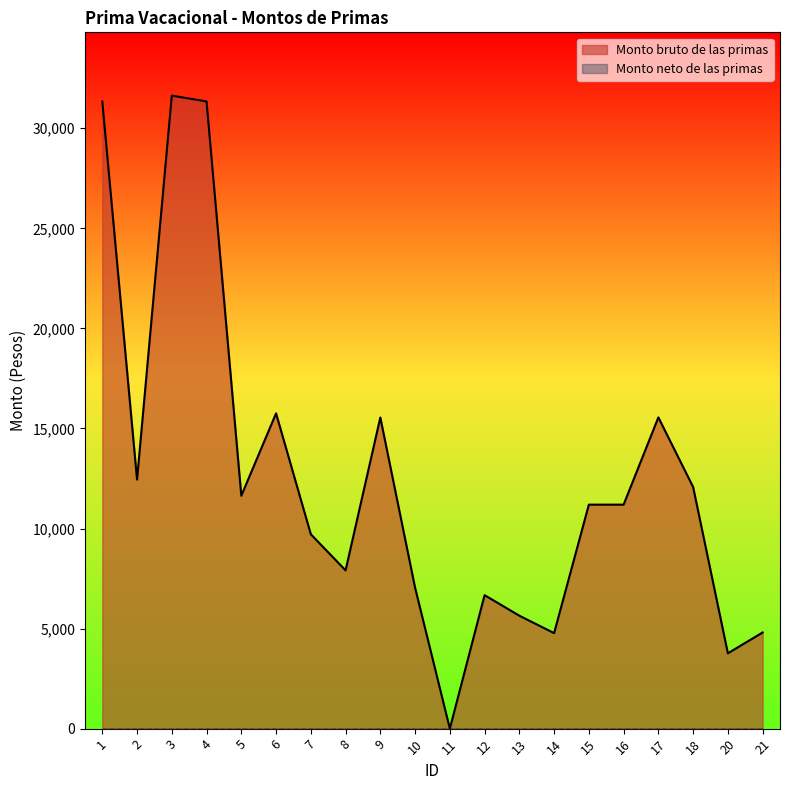

Count the number of data series in this chart.

2